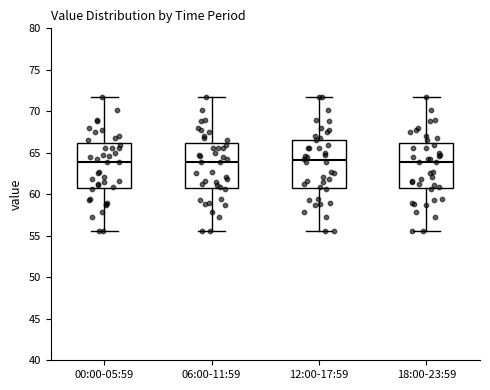

Where is the upper edge of the box for 00:00-05:59 on the y-axis? The values are not printed on the chart, so give them approximately, as read against the axis.

66.0